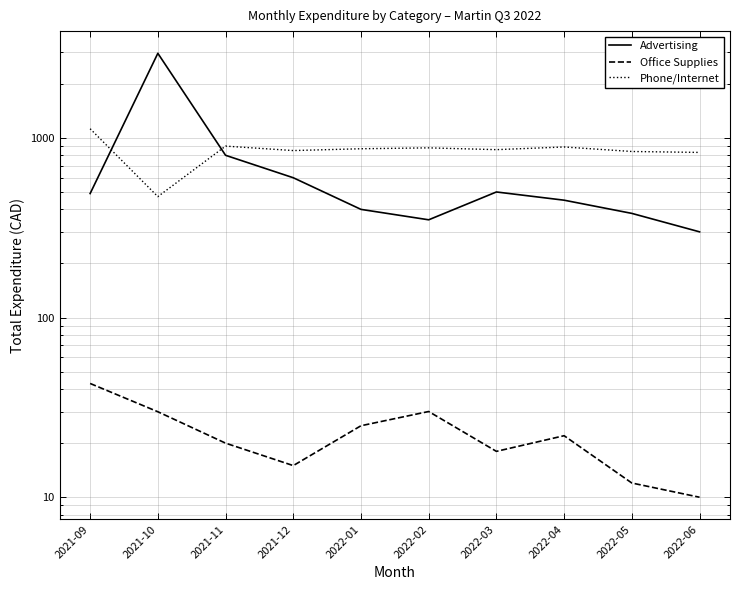

True or false: Office Supplies and Phone/Internet cross at least once.

False